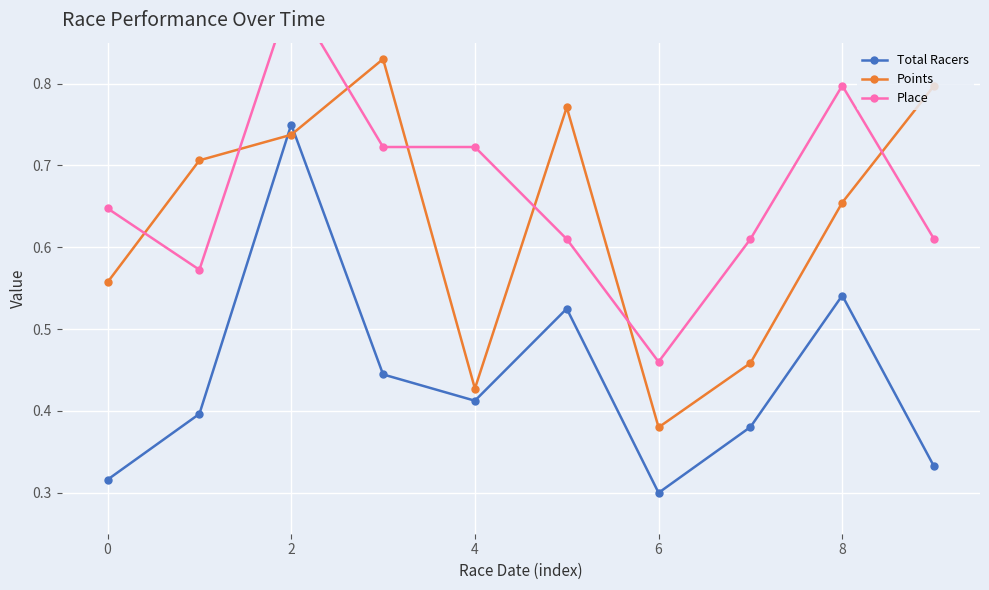

True or false: Total Racers and Place intersect in this chart.

False